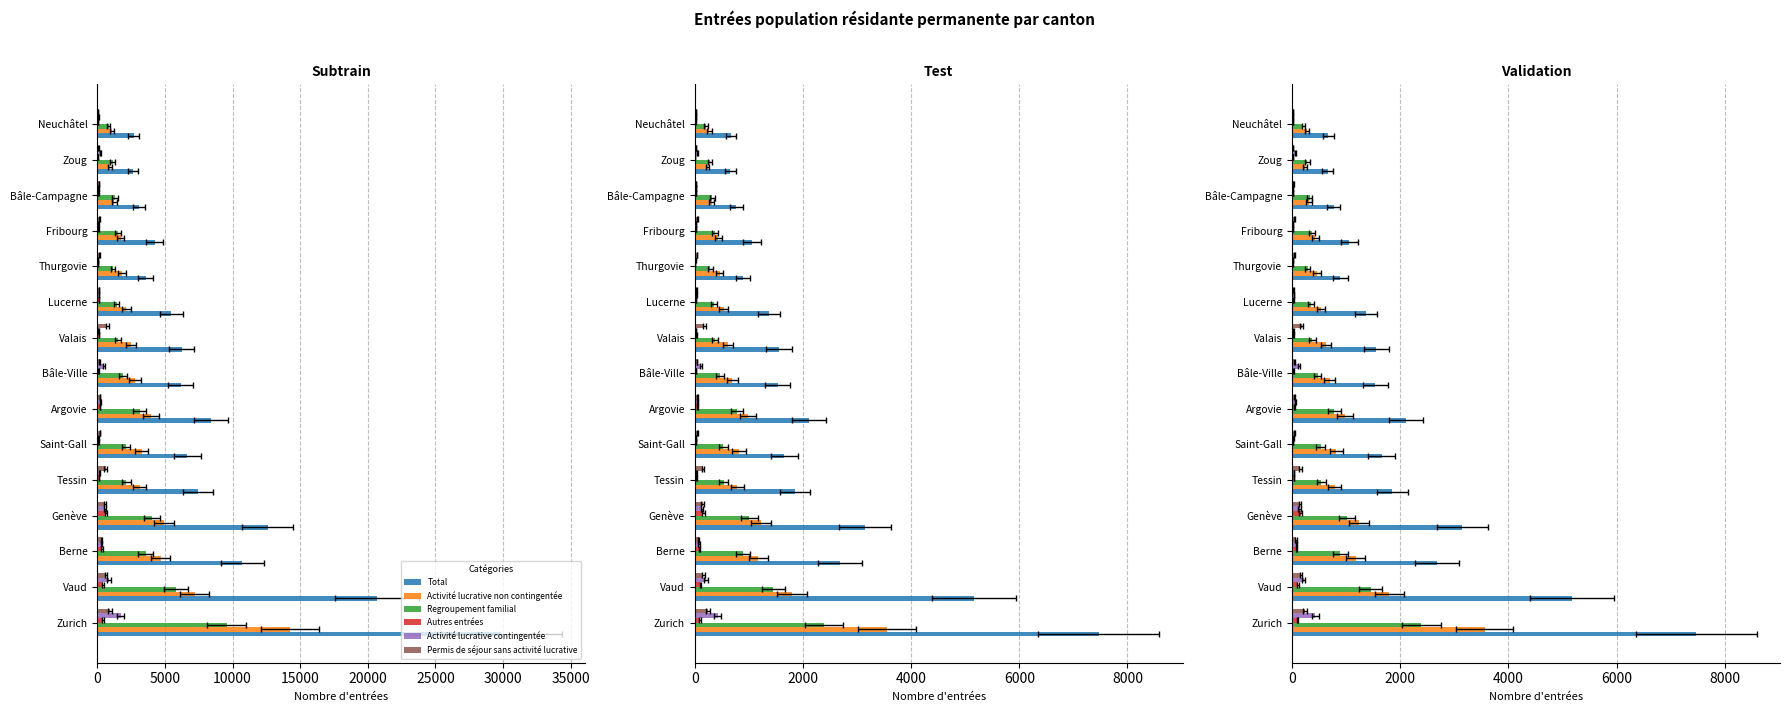

What is the average value of the Permis de séjour sans activité lucrative series?

85.7